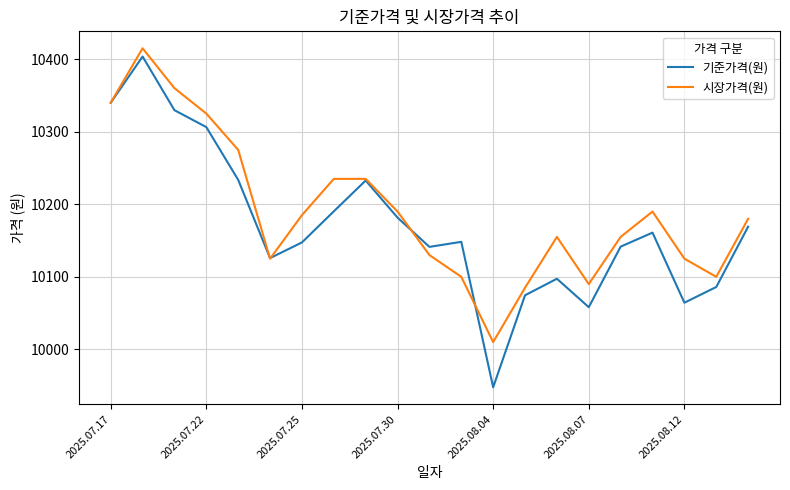

What is the highest value of the 시장가격(원) series?

10415.0